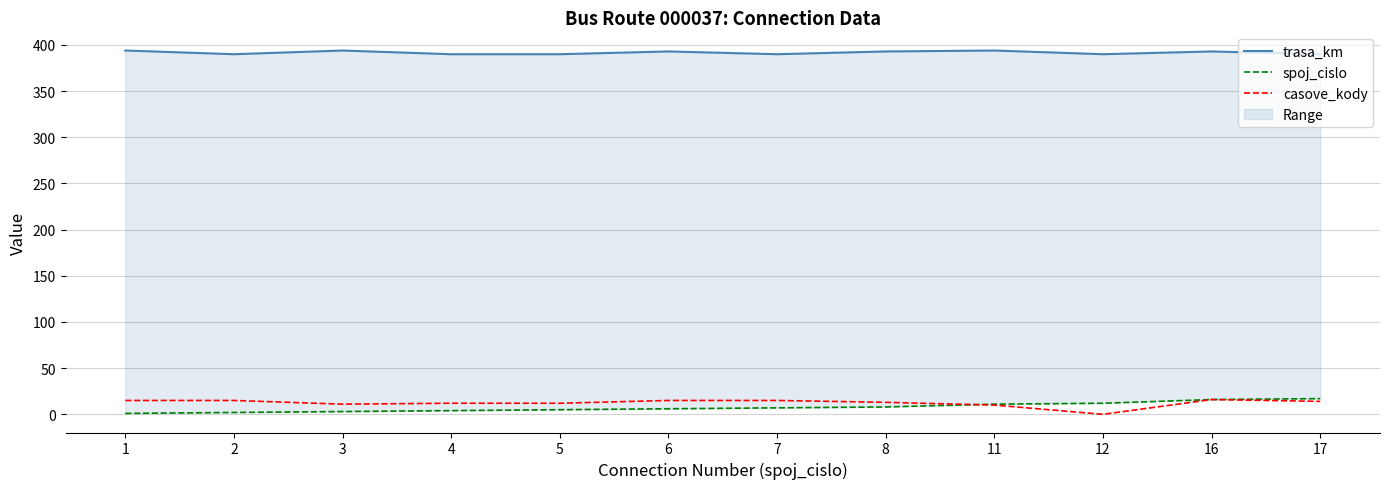

True or false: trasa_km and casove_kody cross at least once.

False